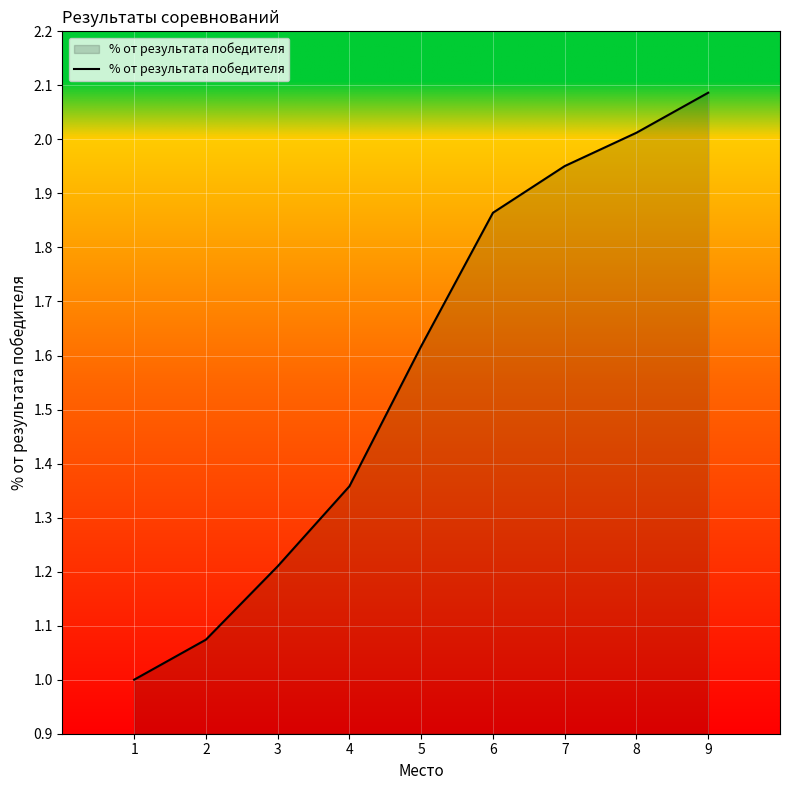

What is the difference between the second highest and minimum values?

1.0